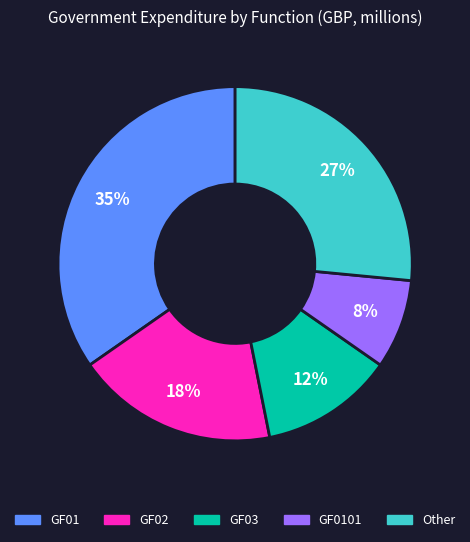

Does any single category account for the majority?

No